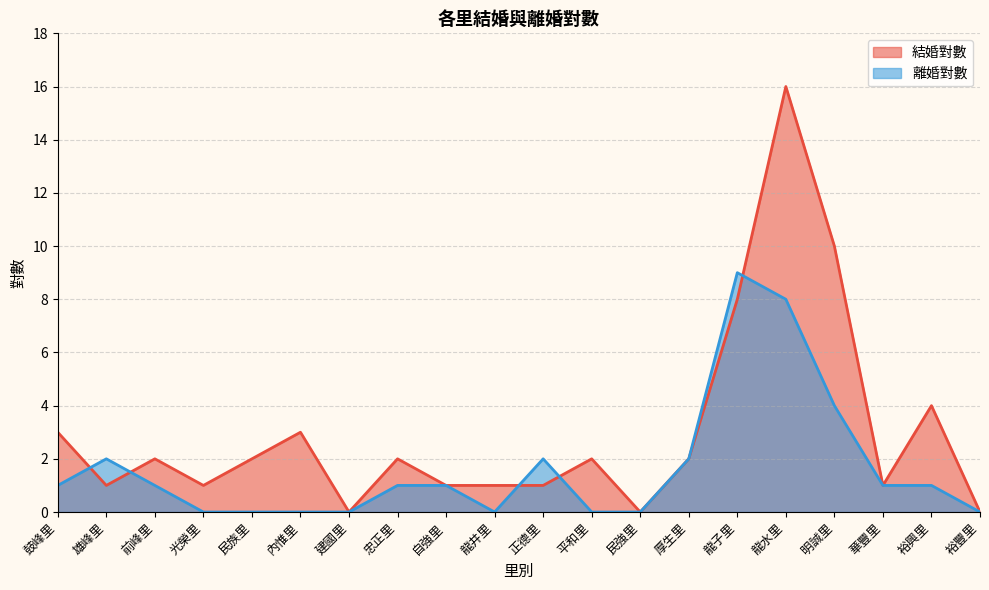

Does the chart have visible grid lines?

Yes